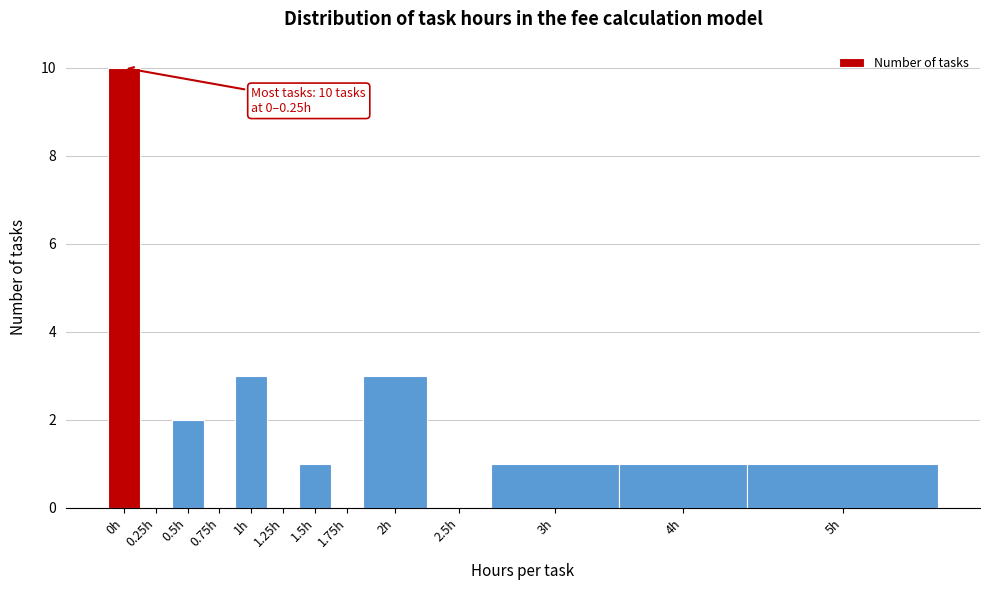

Reading left to right, list all the values displayed in this chart.

0h=10	0.25h=0	0.5h=2	0.75h=0	1h=3	1.25h=0	1.5h=1	1.75h=0	2h=3	2.5h=0	3h=1	4h=1	5h=1